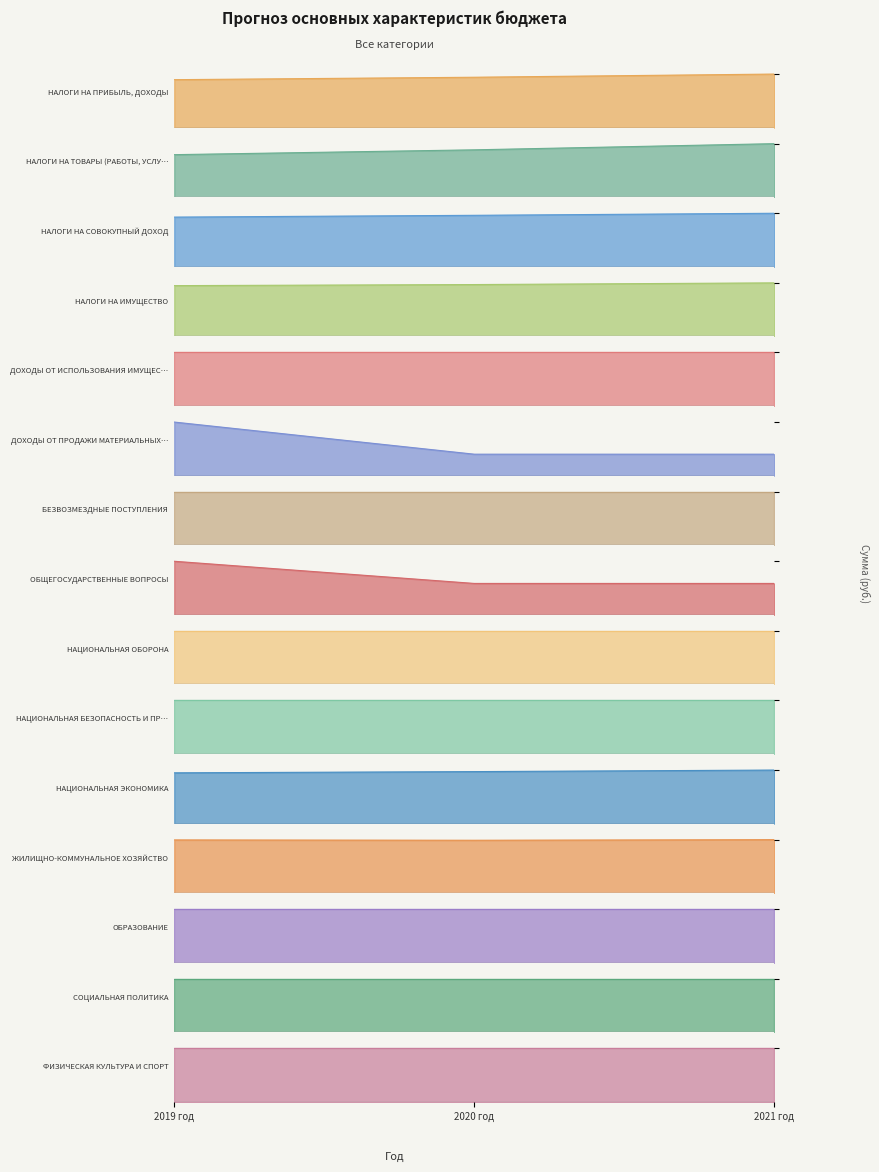

True or false: НАЛОГИ НА СОВОКУПНЫЙ ДОХОД has a value of 216478 at 2020 год.

False